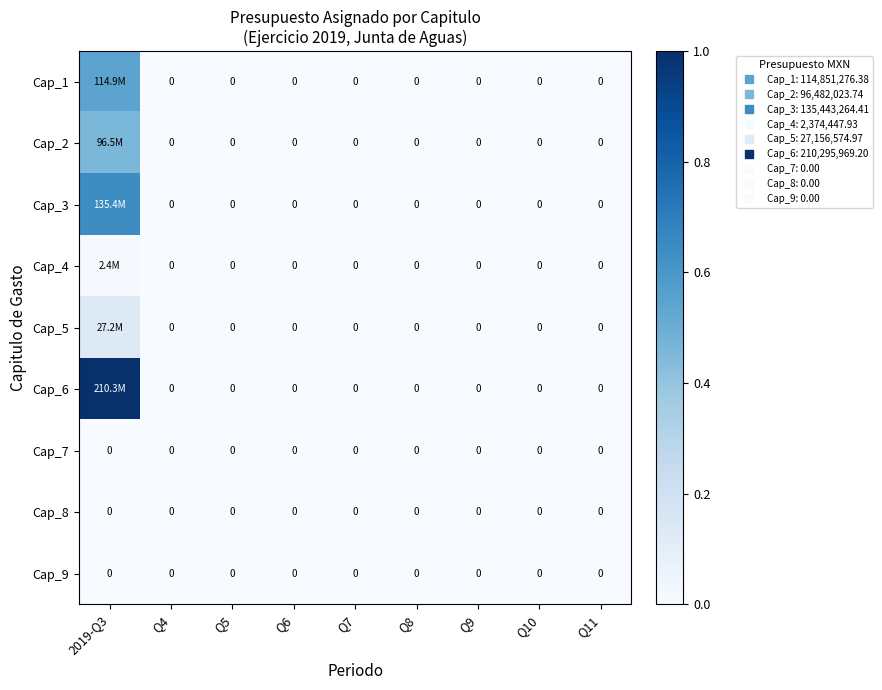

Rank the series at Q6 from lowest to highest value.

Cap_1, Cap_2, Cap_3, Cap_4, Cap_5, Cap_6, Cap_7, Cap_8, Cap_9